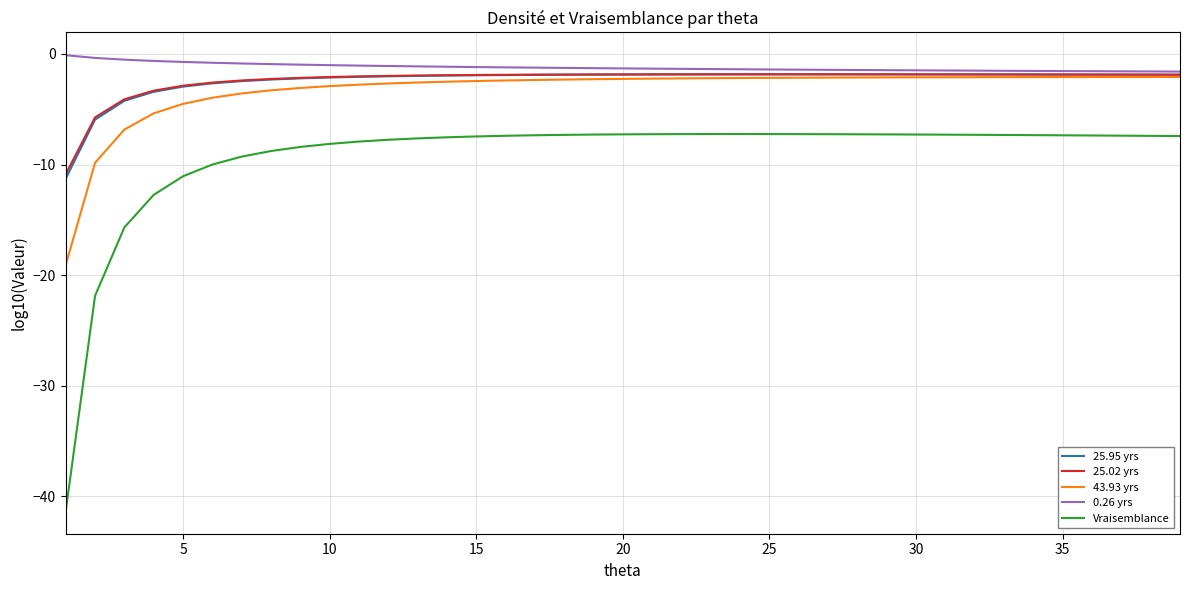

What is the minimum value for 43.93 yrs?

-19.1